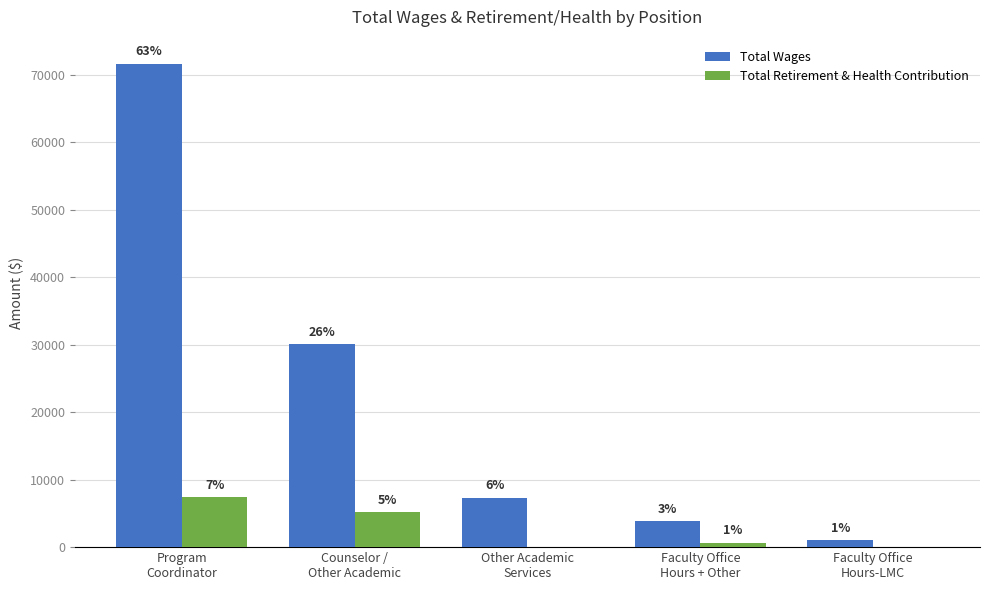

What are all the series names shown in the legend?

Total Wages, Total Retirement & Health Contribution